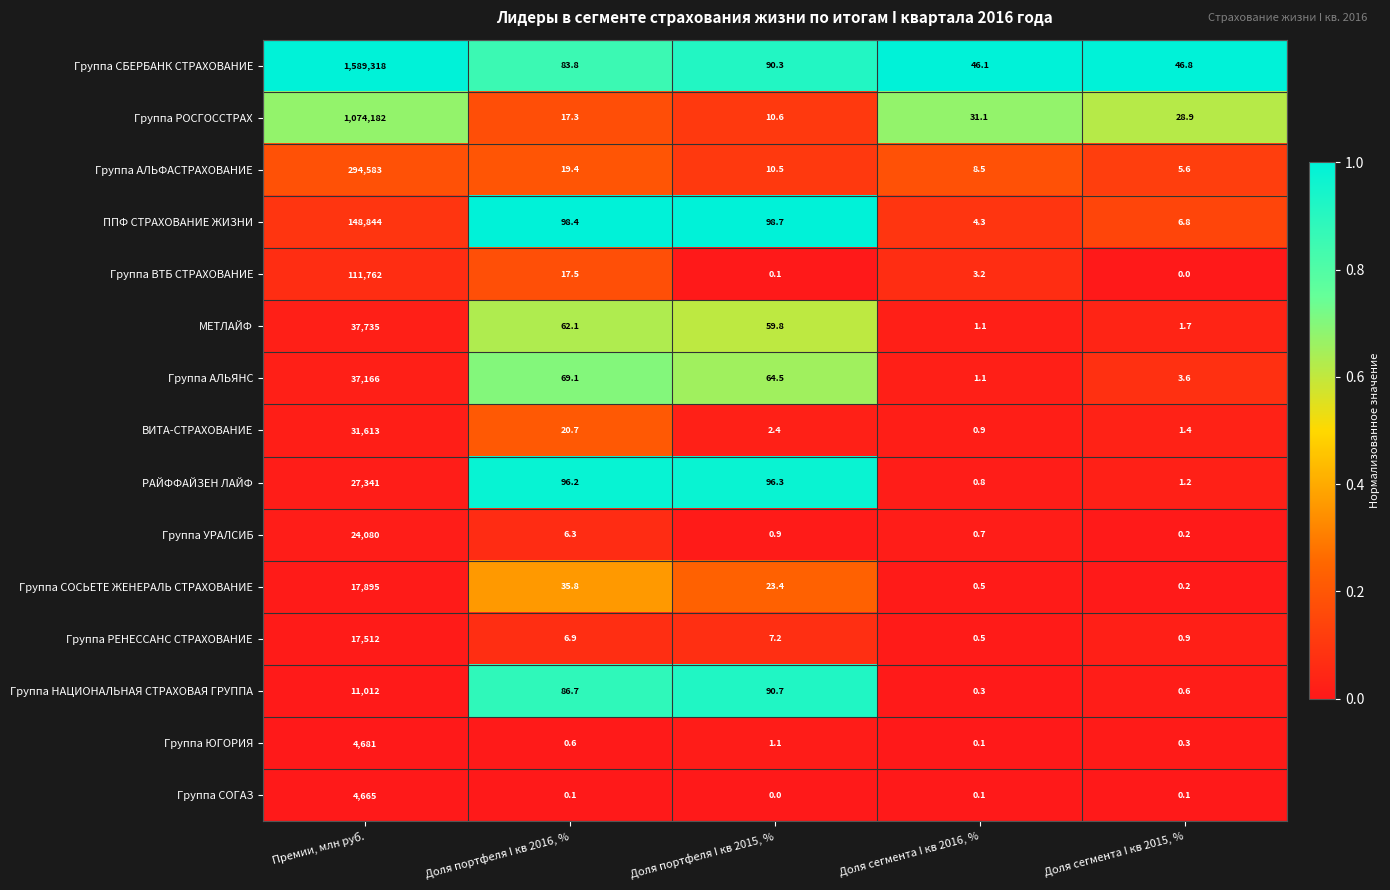

At Премии, млн руб., list the series in order from largest to smallest.

Группа СБЕРБАНК СТРАХОВАНИЕ, Группа РОСГОССТРАХ, Группа АЛЬФАСТРАХОВАНИЕ, ППФ СТРАХОВАНИЕ ЖИЗНИ, Группа ВТБ СТРАХОВАНИЕ, МЕТЛАЙФ, Группа АЛЬЯНС, ВИТА-СТРАХОВАНИЕ, РАЙФФАЙЗЕН ЛАЙФ, Группа УРАЛСИБ, Группа СОСЬЕТЕ ЖЕНЕРАЛЬ СТРАХОВАНИЕ, Группа РЕНЕССАНС СТРАХОВАНИЕ, Группа НАЦИОНАЛЬНАЯ СТРАХОВАЯ ГРУППА, Группа ЮГОРИЯ, Группа СОГАЗ